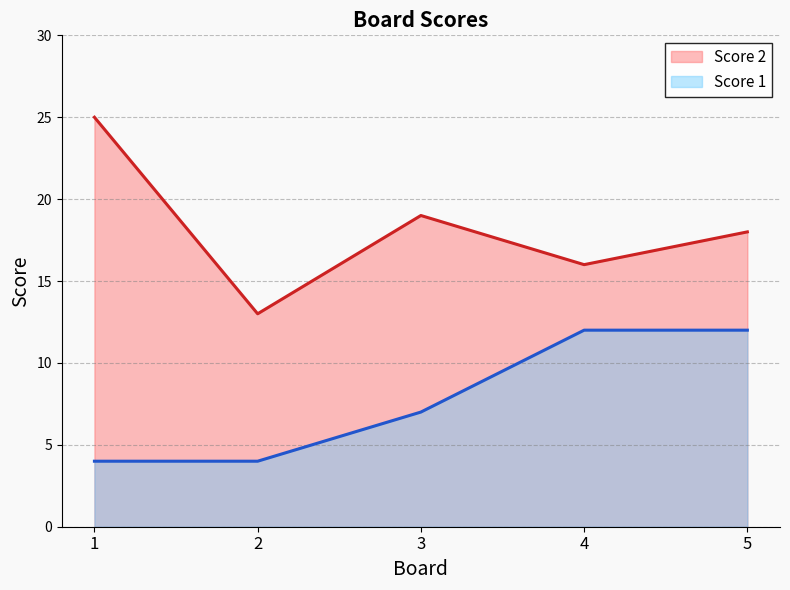

At which category does Score 2 reach its first local peak?

3